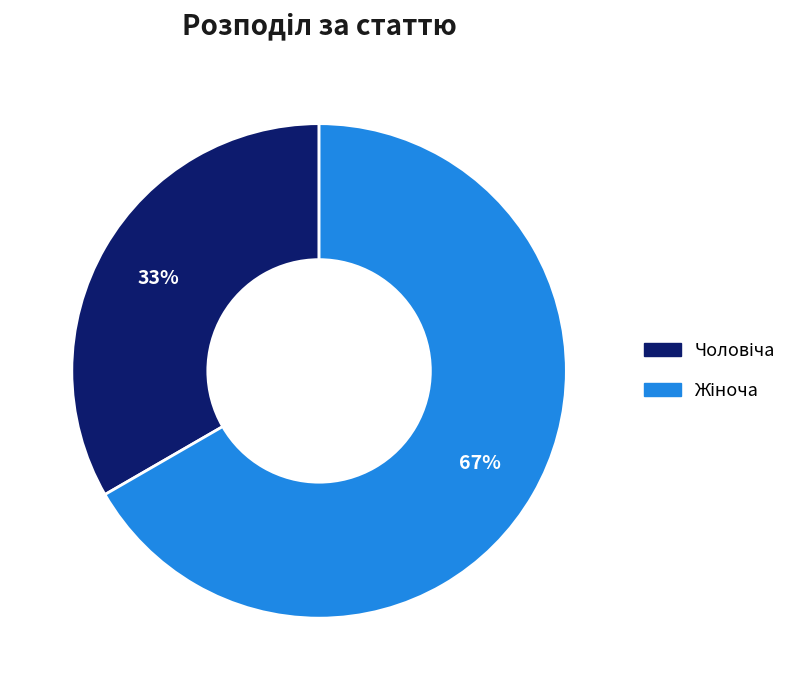

Is there any slice that represents more than half of the pie?

Yes